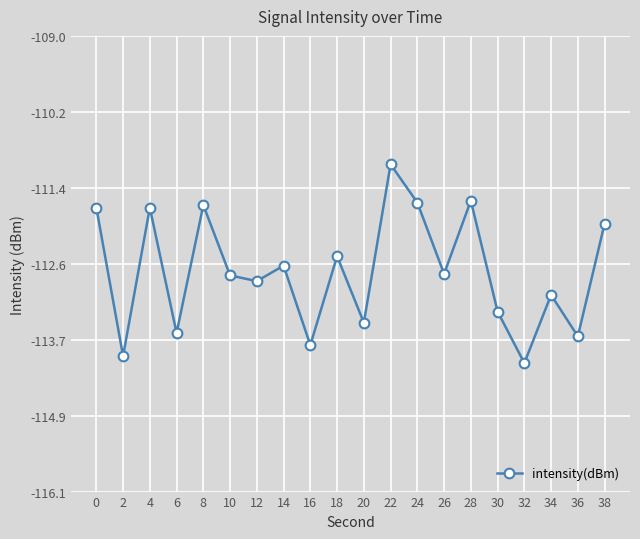

What is the change in value from 2 to 4?

+2.3